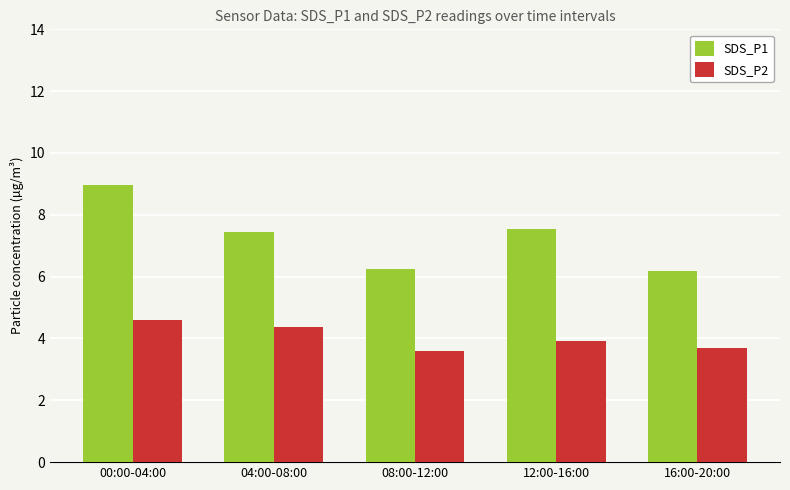

True or false: SDS_P2 has a value of 4.6 at 00:00-04:00.

True